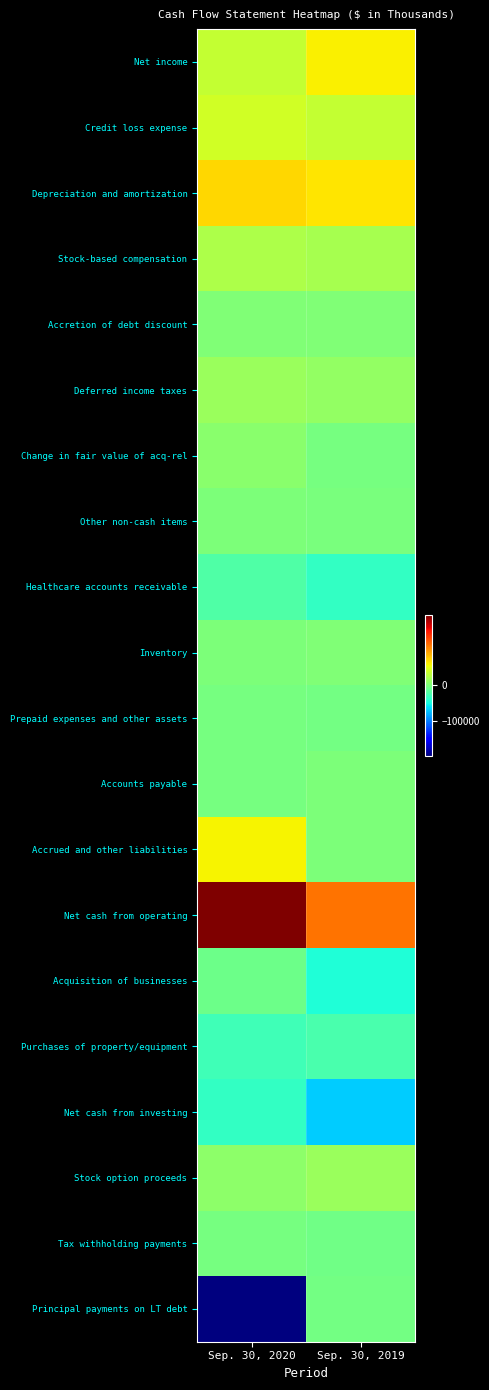

Between Sep. 30, 2019 and Sep. 30, 2020, which is larger?

Sep. 30, 2019